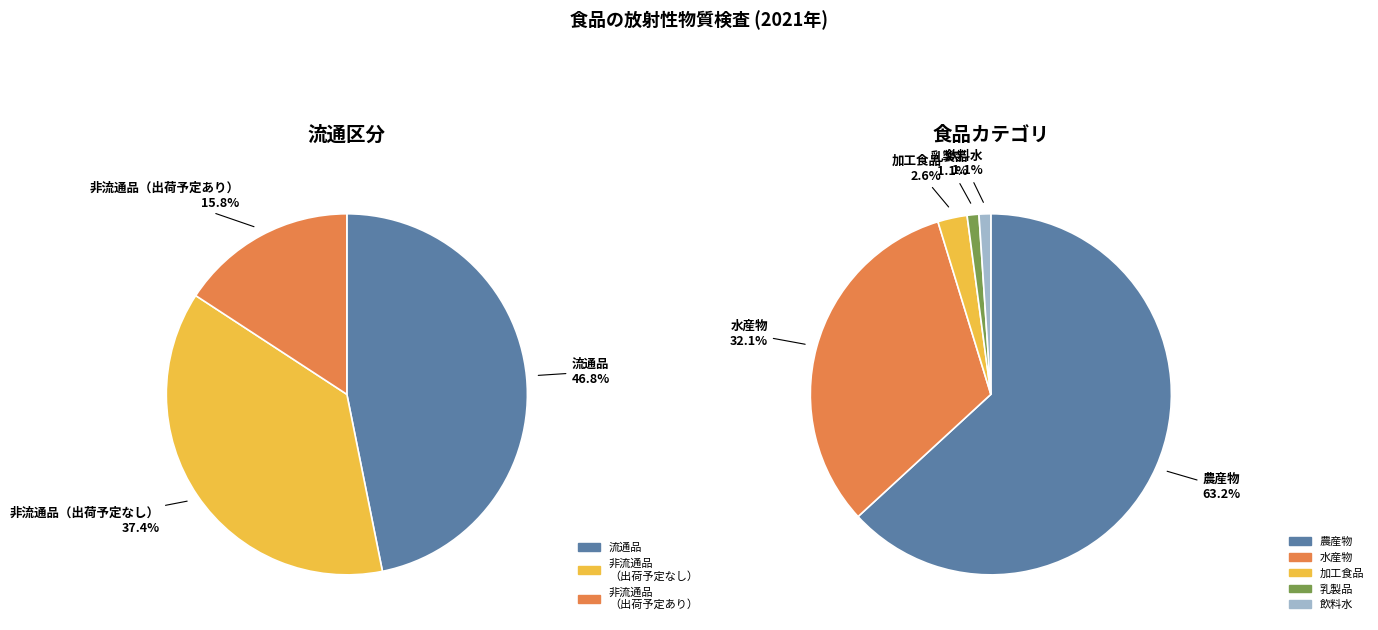

Is it true that 非流通品（出荷予定なし） is 37% of the pie?

True